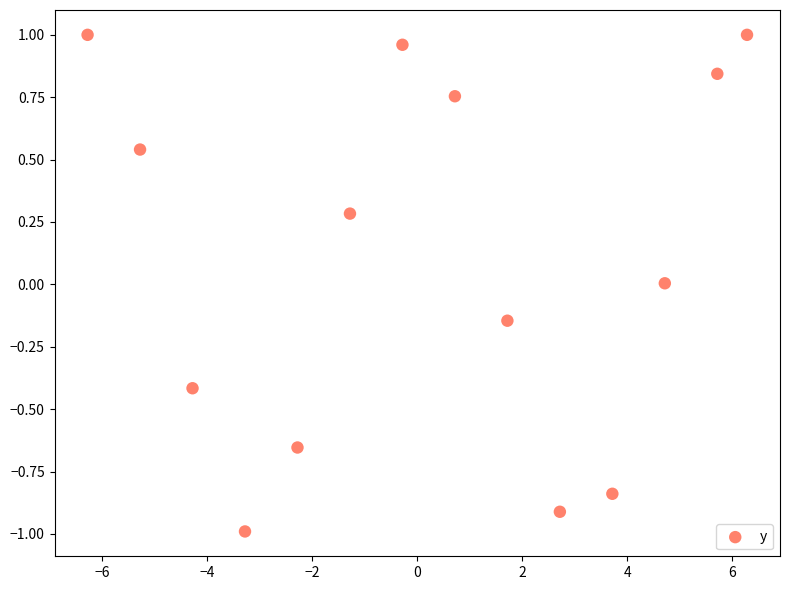

What is the range of Y values (max minus min)?

2.0